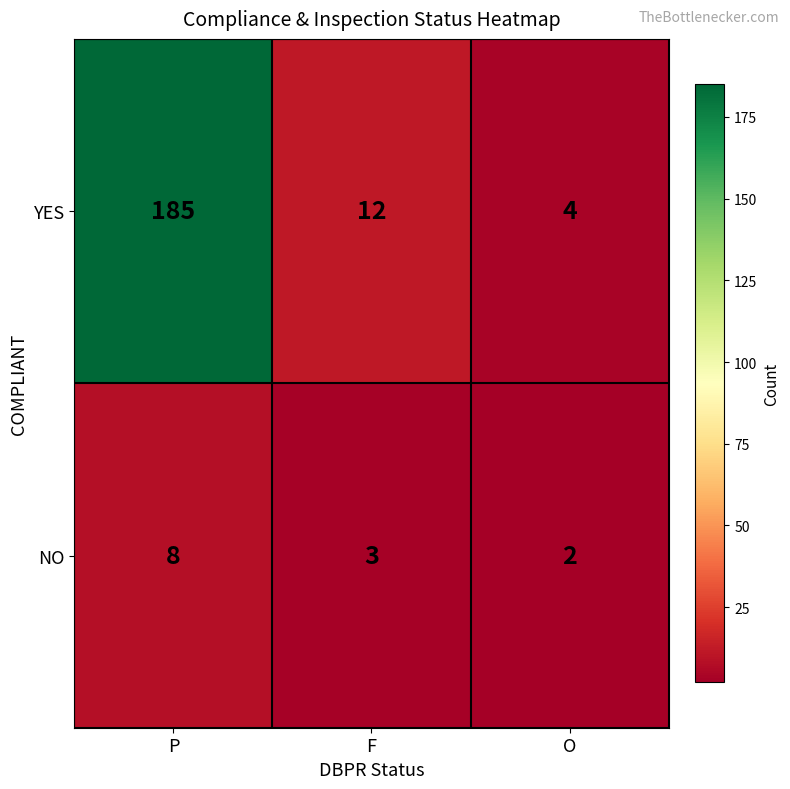

The value of YES at O is 7. True or false?

False